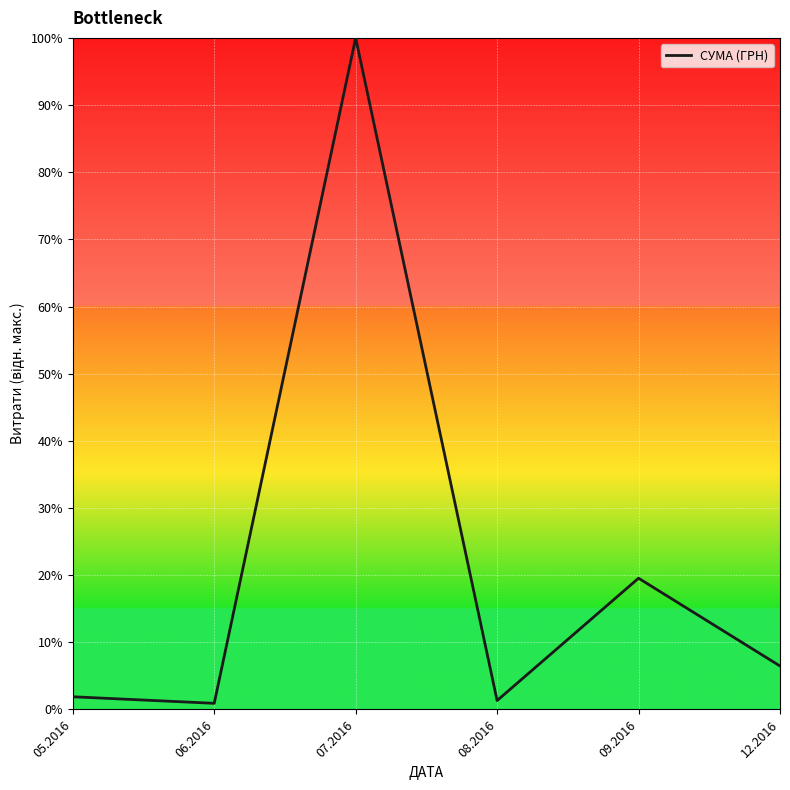

Which has a higher value, 05.2016 or 06.2016?

05.2016